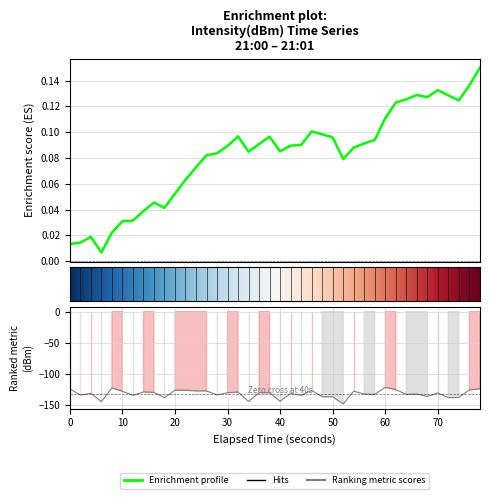

How many data points are above -130?

16